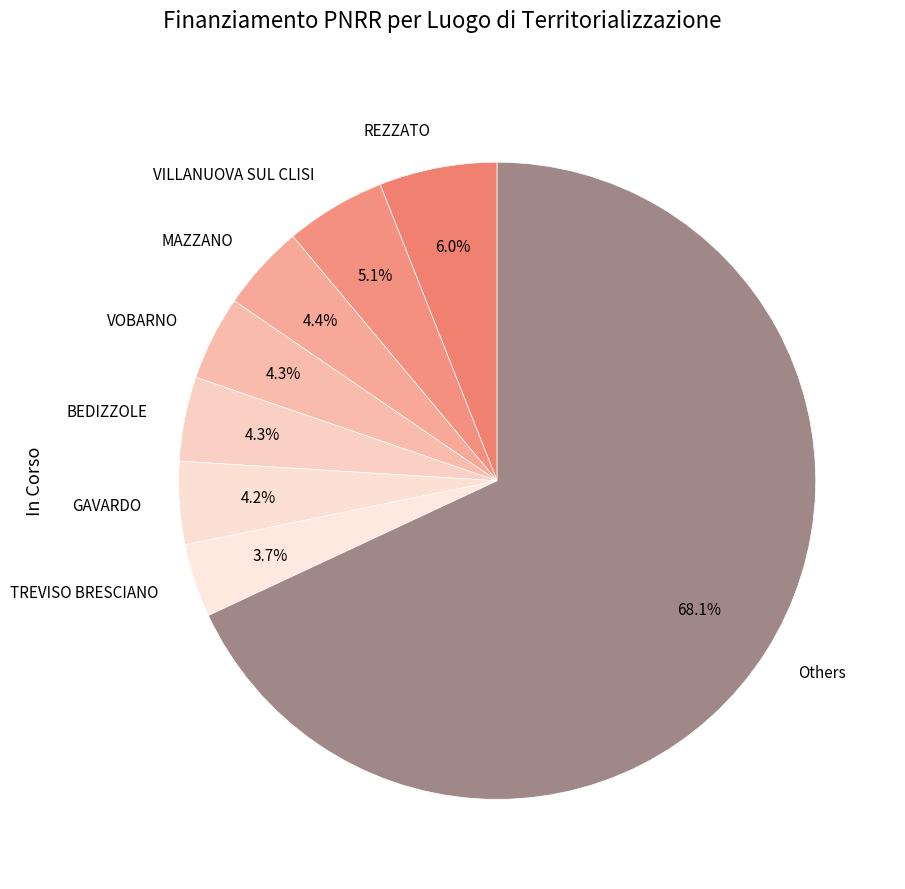

How many slices are in this pie chart?

8